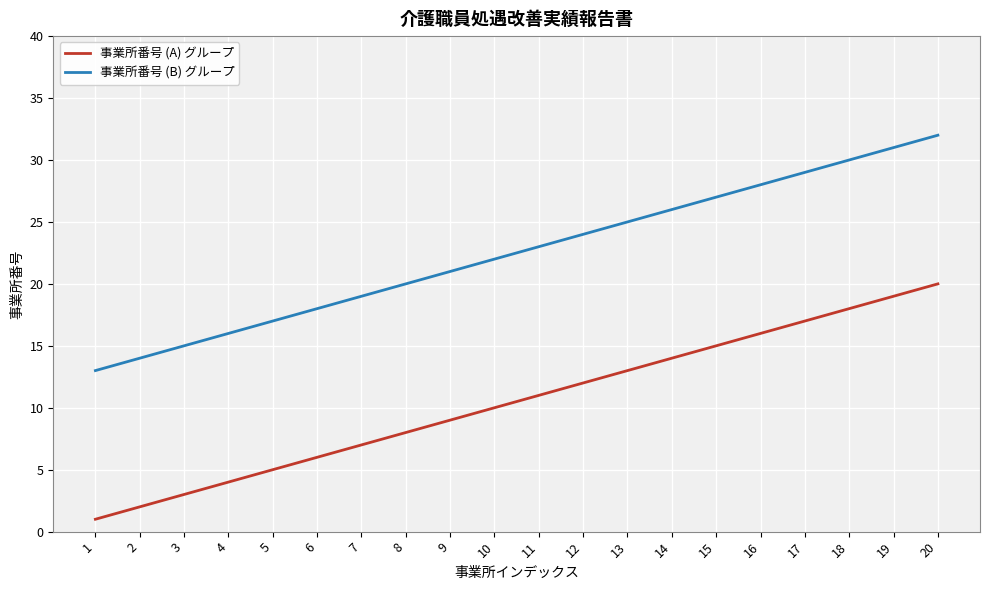

True or false: 事業所番号 (A) グループ has a value of 25 at 14.

False